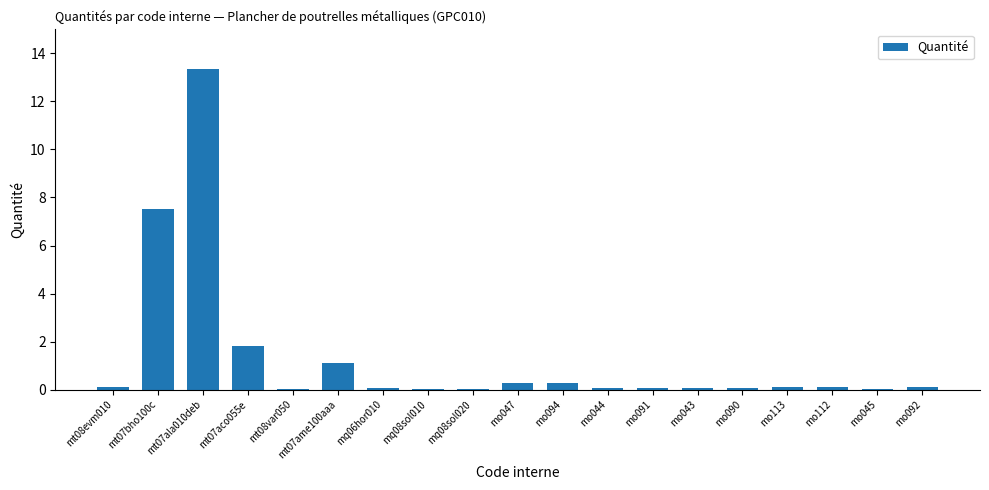

Which category has the highest value across all series?

mt07ala010deb